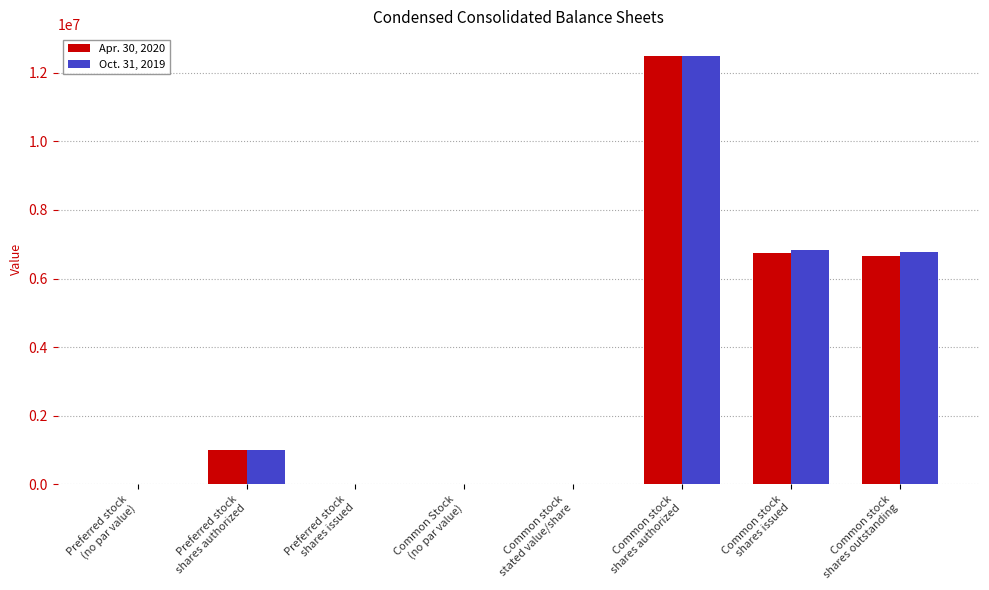

How many distinct data groups are displayed?

2